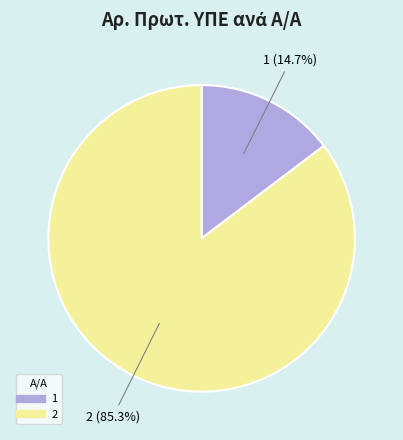

What portion of the pie excludes 2?

14.7%